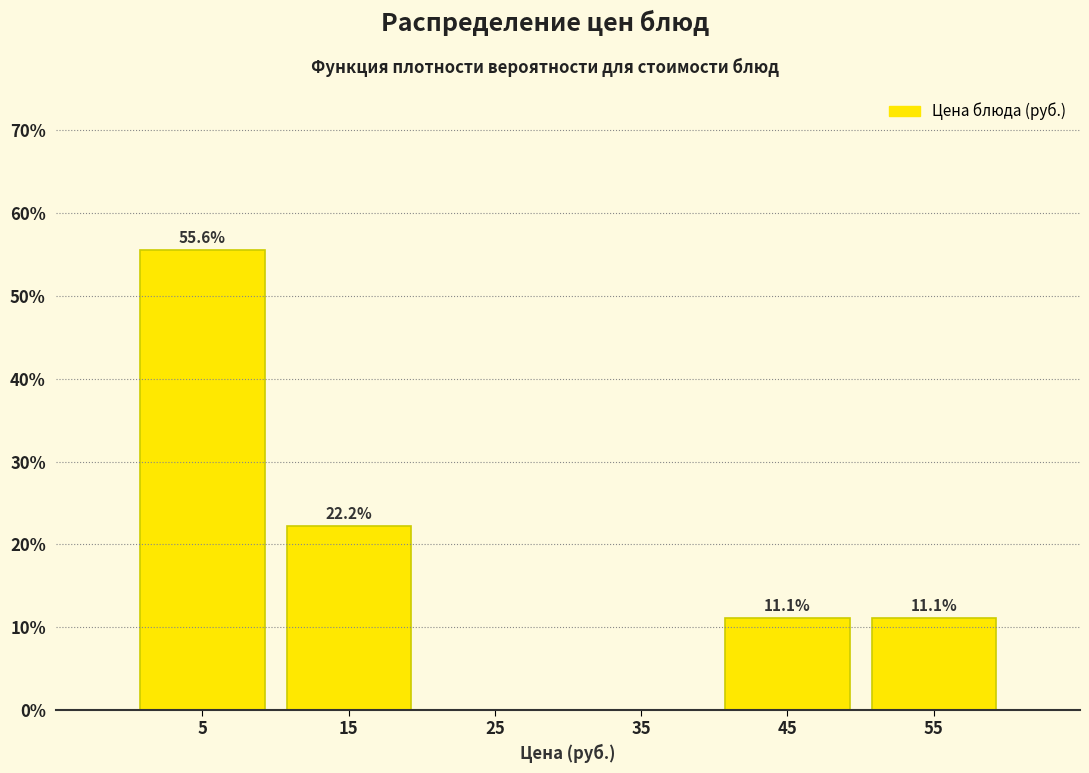

What is the change in value from 5 to 25?

-55.6